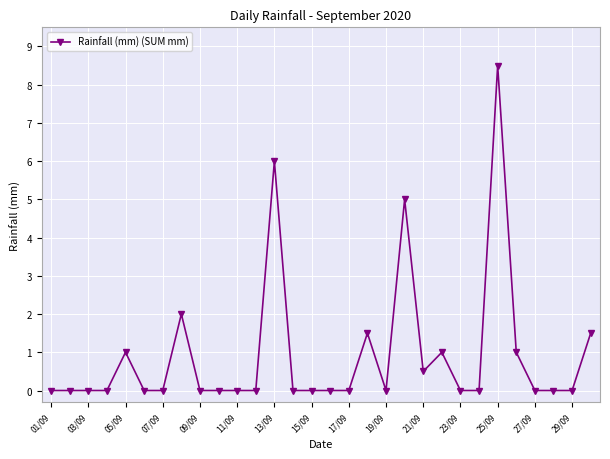

Reading right to left, transcribe all the data shown in this chart.

1.5	0.0	0.0	0.0	1.0	8.5	0.0	0.0	1.0	0.5	5.0	0.0	1.5	0.0	0.0	0.0	0.0	6.0	0.0	0.0	0.0	0.0	2.0	0.0	0.0	1.0	0.0	0.0	0.0	0.0